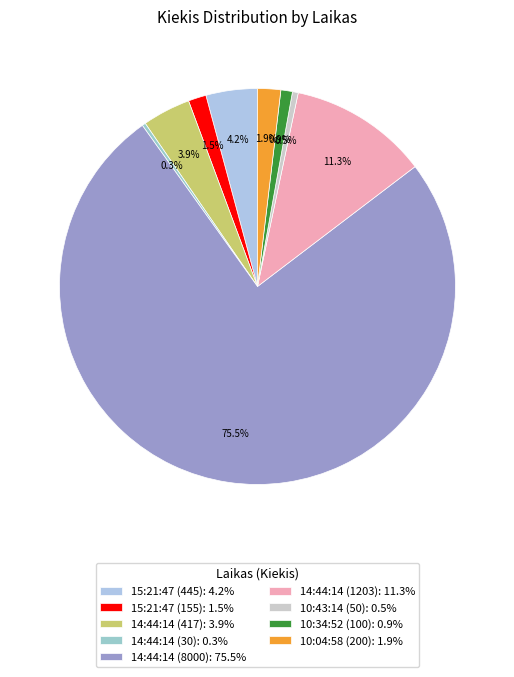

Which category has the smallest portion of the pie?

14:44:14 (30)